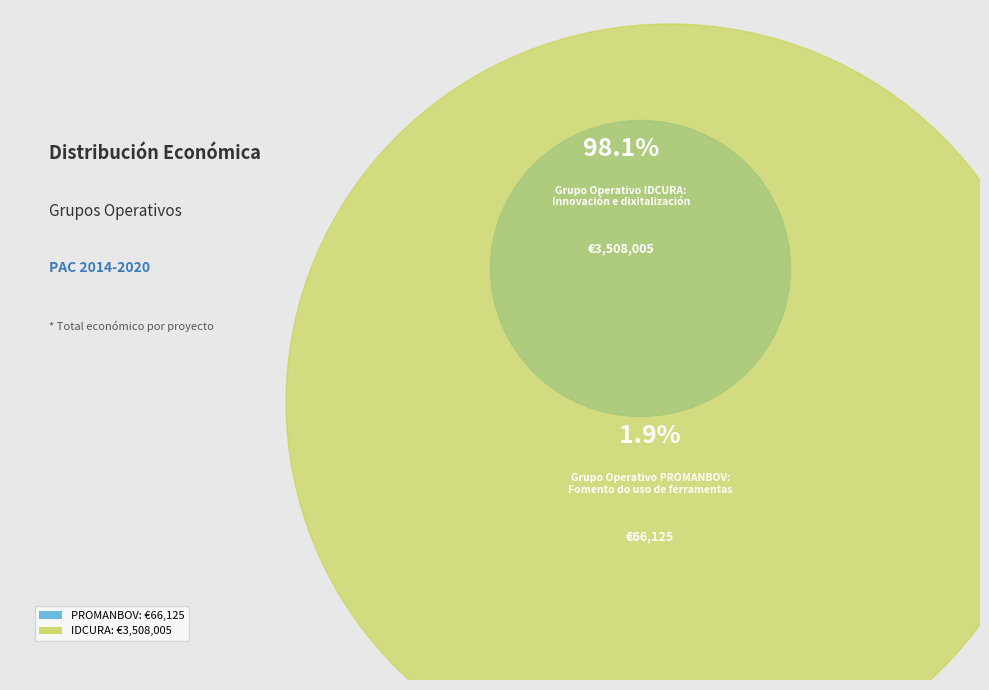

Count the number of slices in the pie.

2